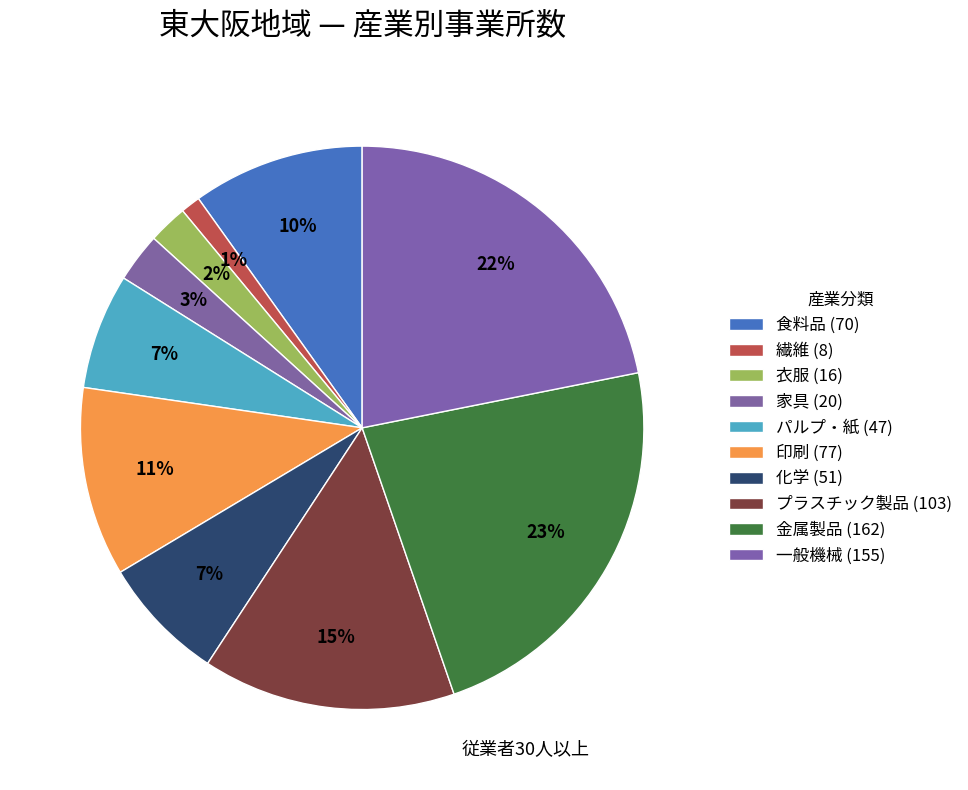

What percentage is the 一般機械 slice, to the nearest percent?

22%